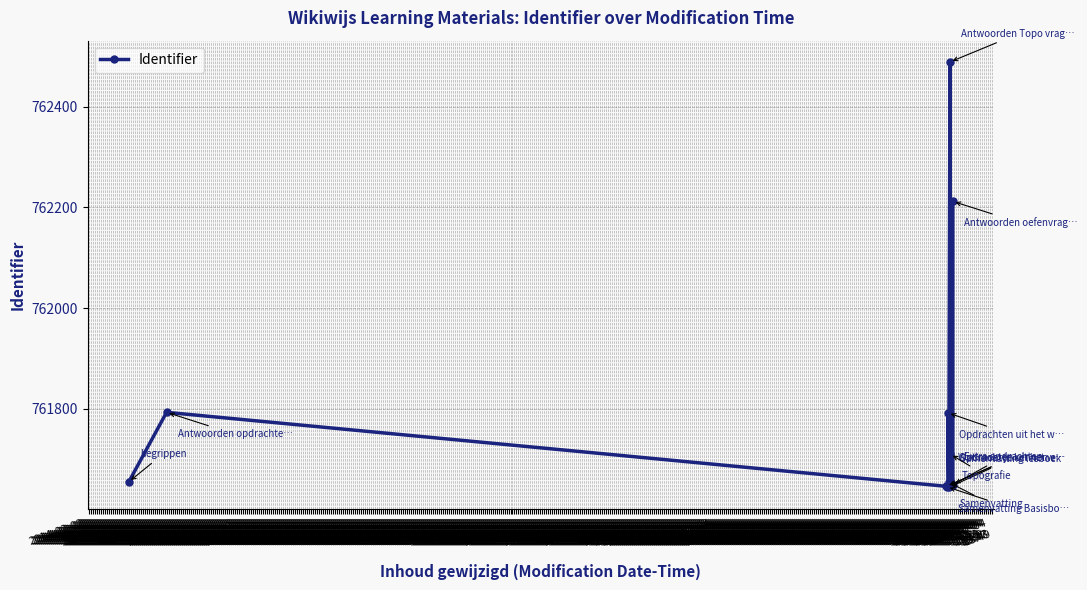

The chart shows a value of 1159665 at 2014-02-02
17:37. True or false?

False